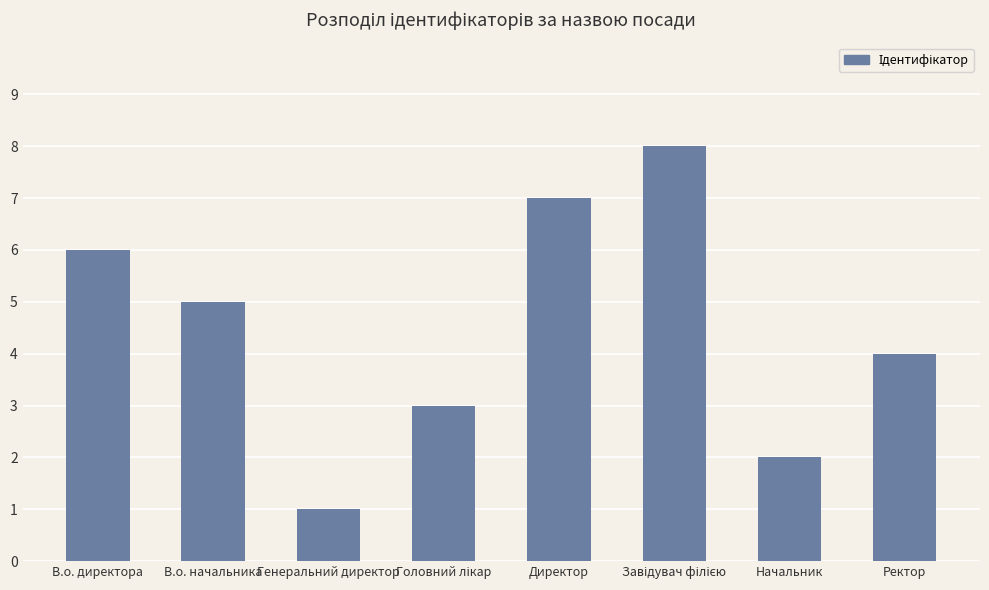

What is the smallest value displayed?

1